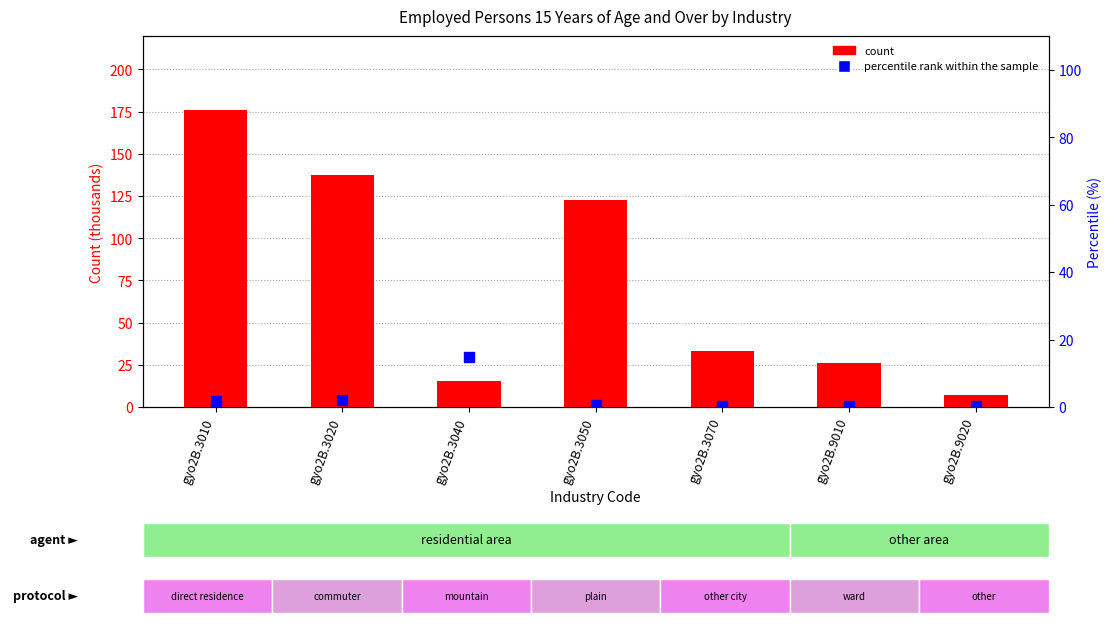

What is the total value across all series at gyo2B.9020?

7.1